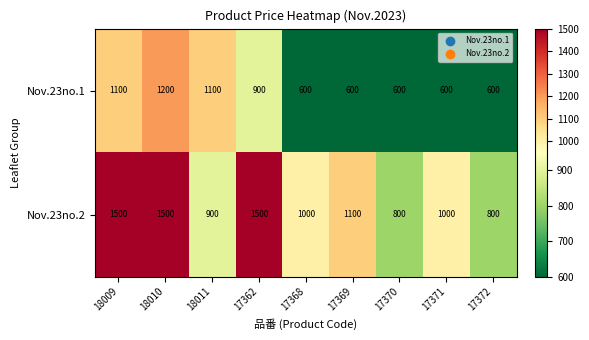

What is the minimum value shown in the chart?

600